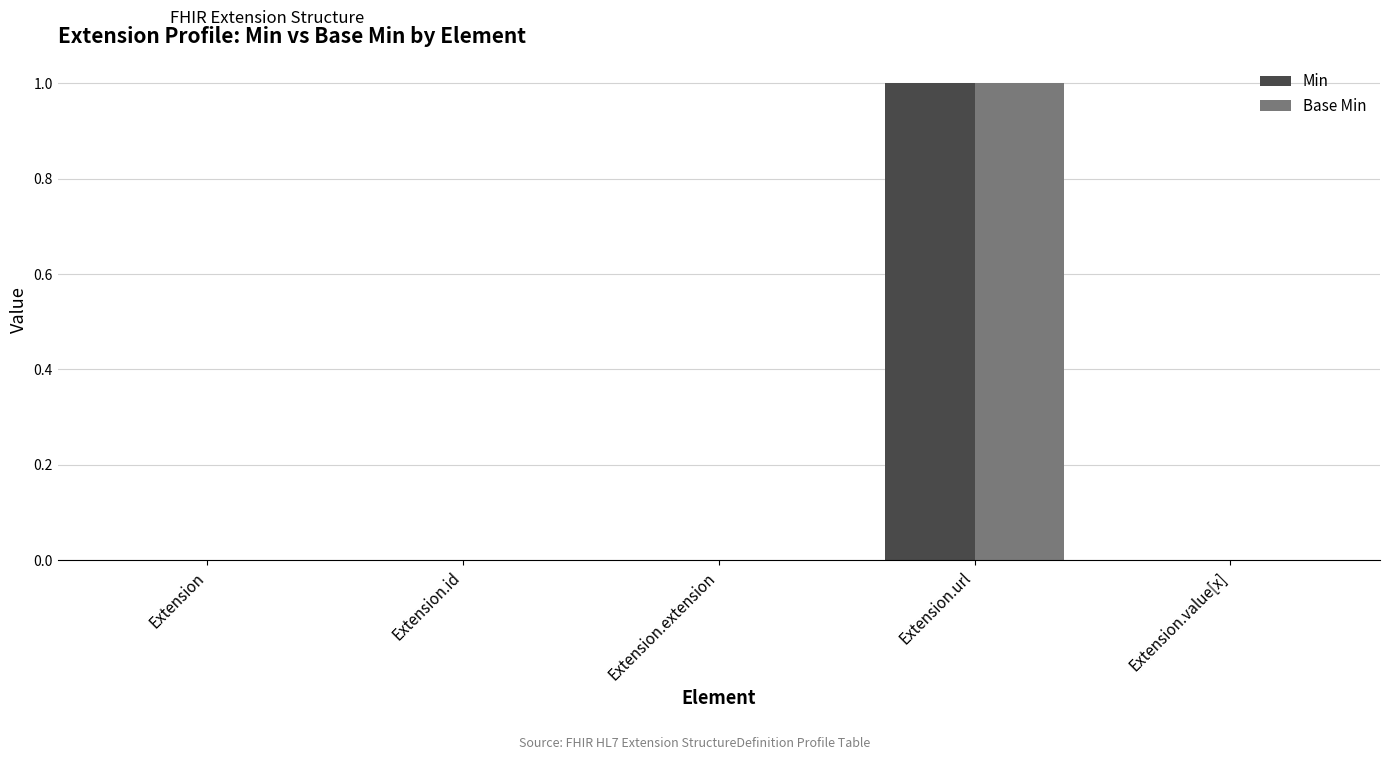

Which category has the highest value across all series?

Extension.url